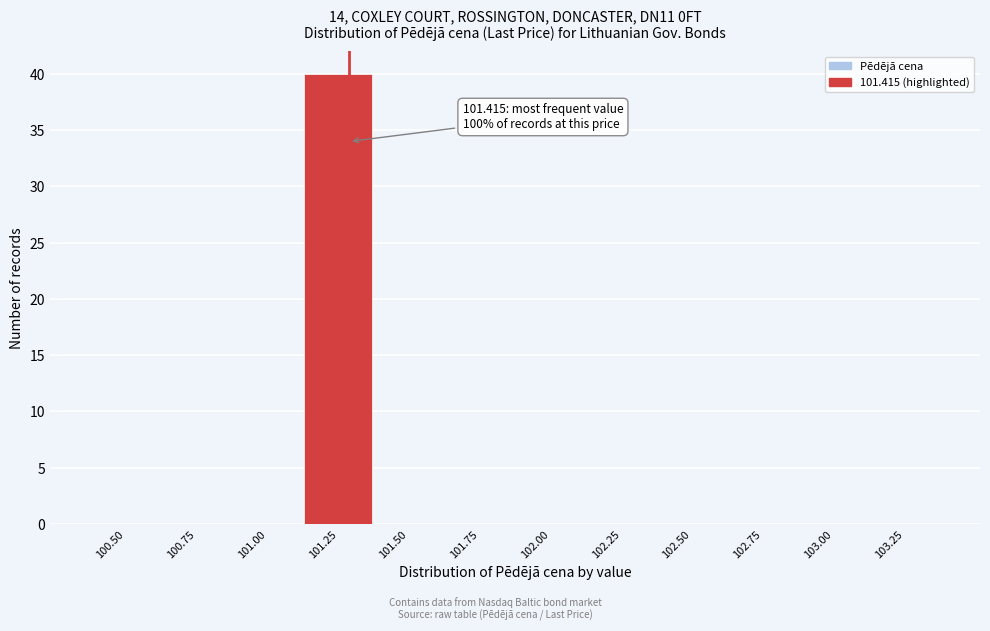

Reading left to right, transcribe all the data shown in this chart.

100.50=0	100.75=0	101.00=0	101.25=40	101.50=0	101.75=0	102.00=0	102.25=0	102.50=0	102.75=0	103.00=0	103.25=0